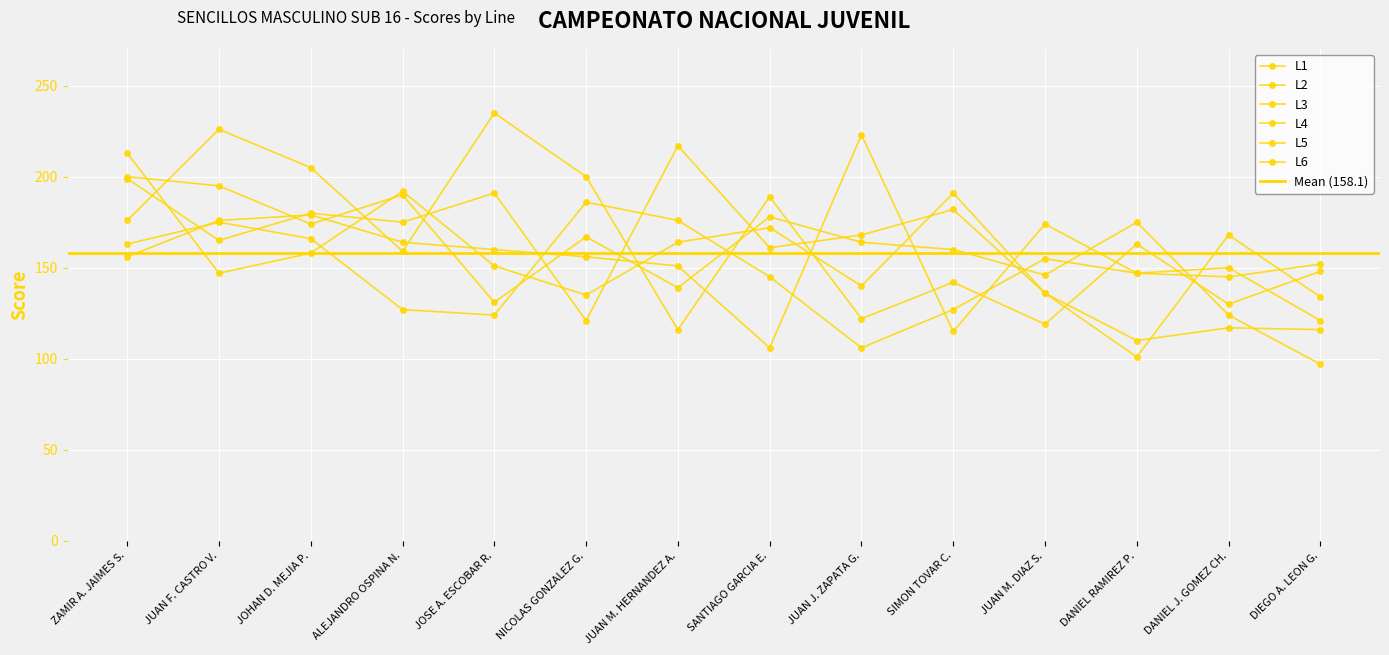

Which series has the largest total across all categories?

L3